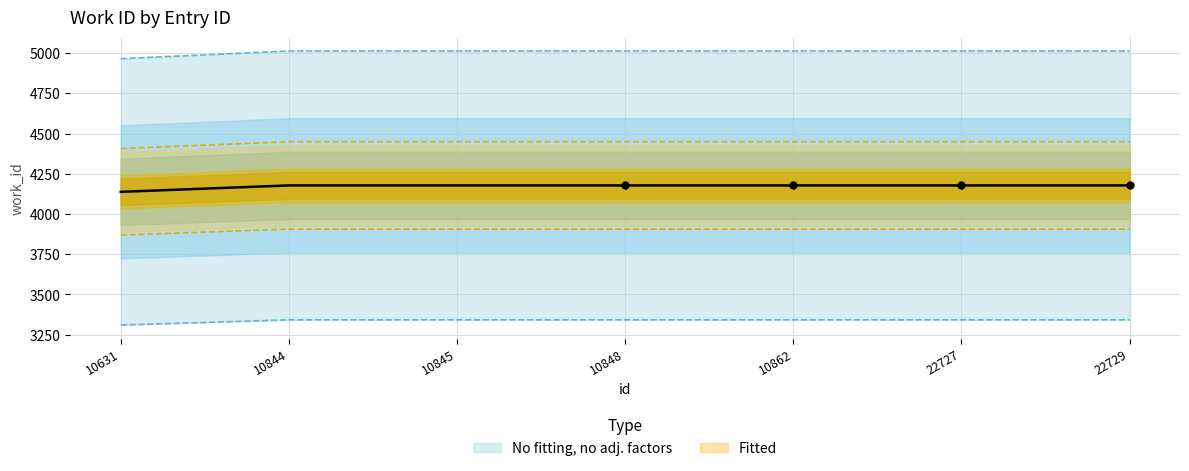

True or false: there are more than 0 points higher than both neighbors.

False